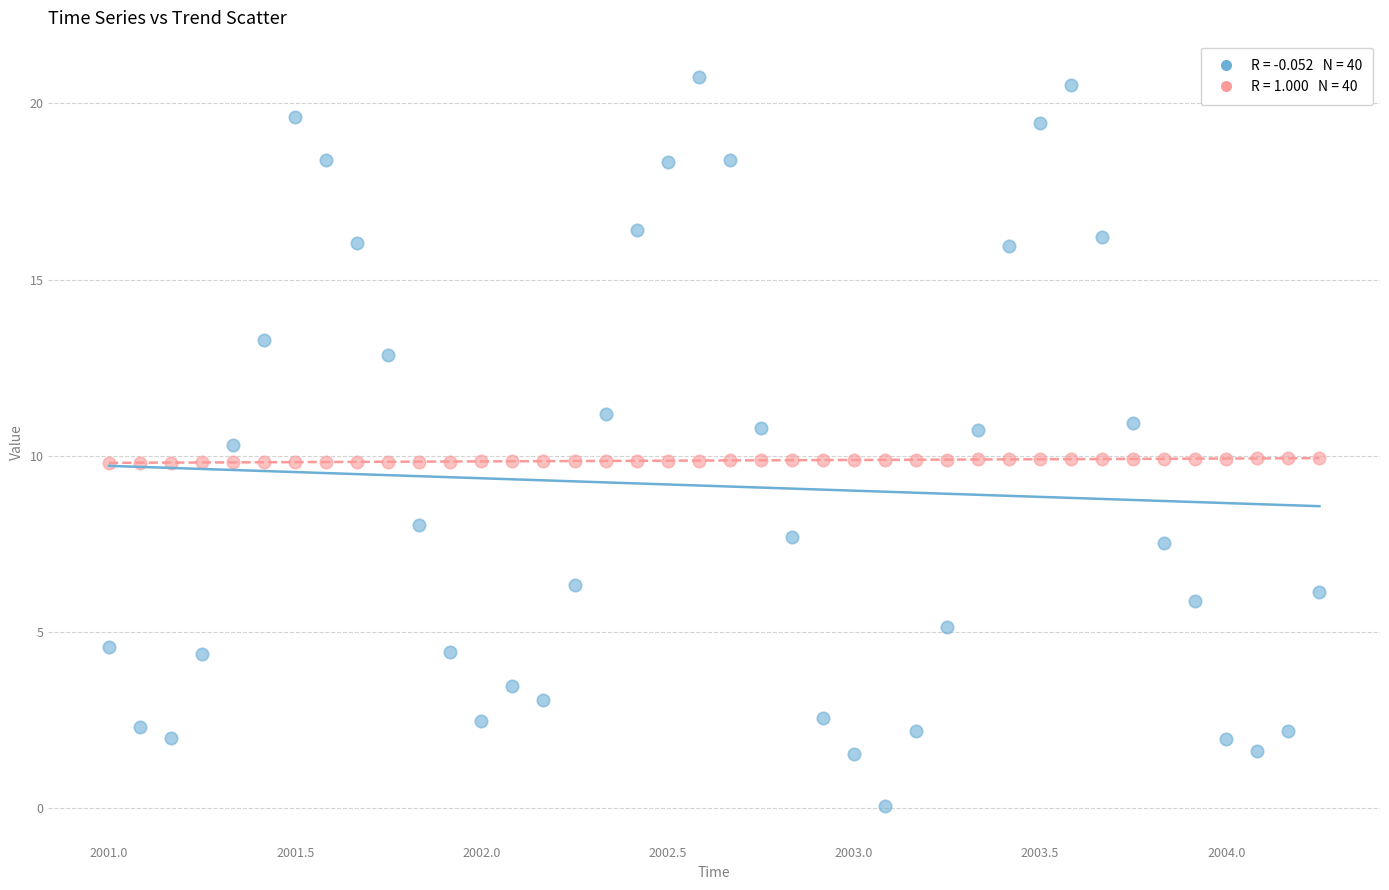

Across all data points, what is the range of X values (max minus min)?

3.2